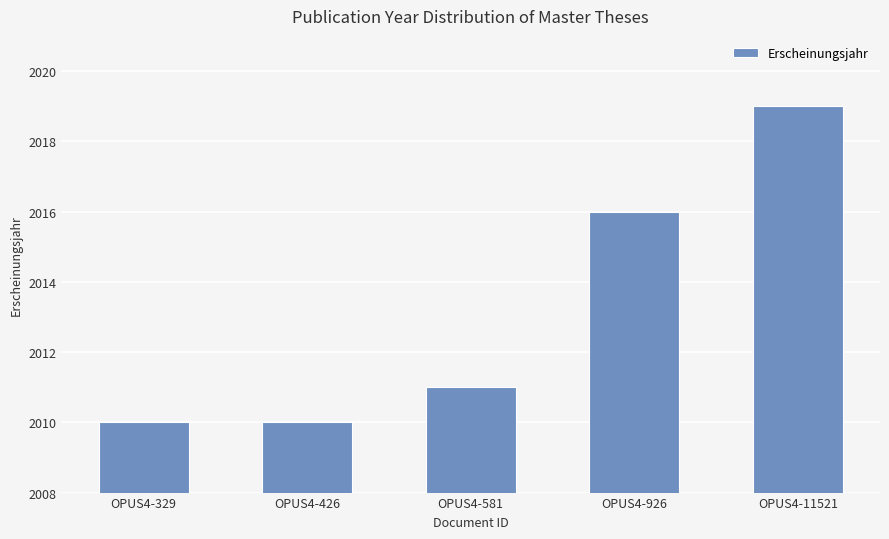

The value at OPUS4-926 is 3124. True or false?

False